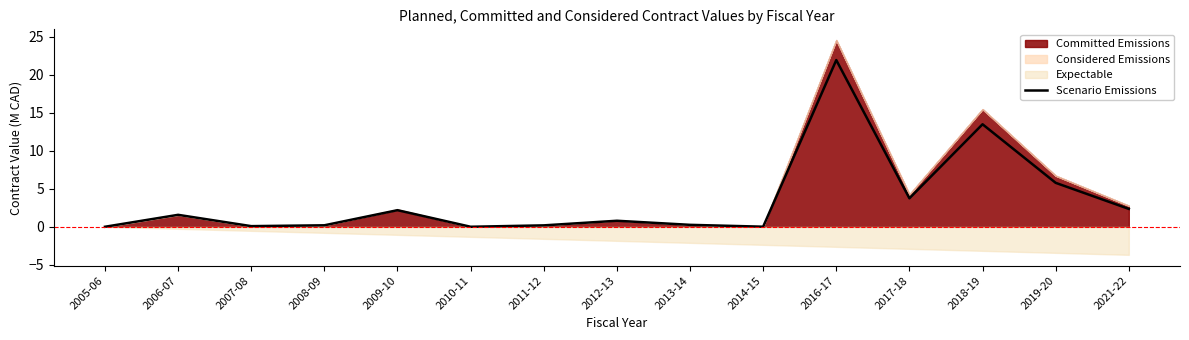

What is the label of the 15th point from the left?

2021-22